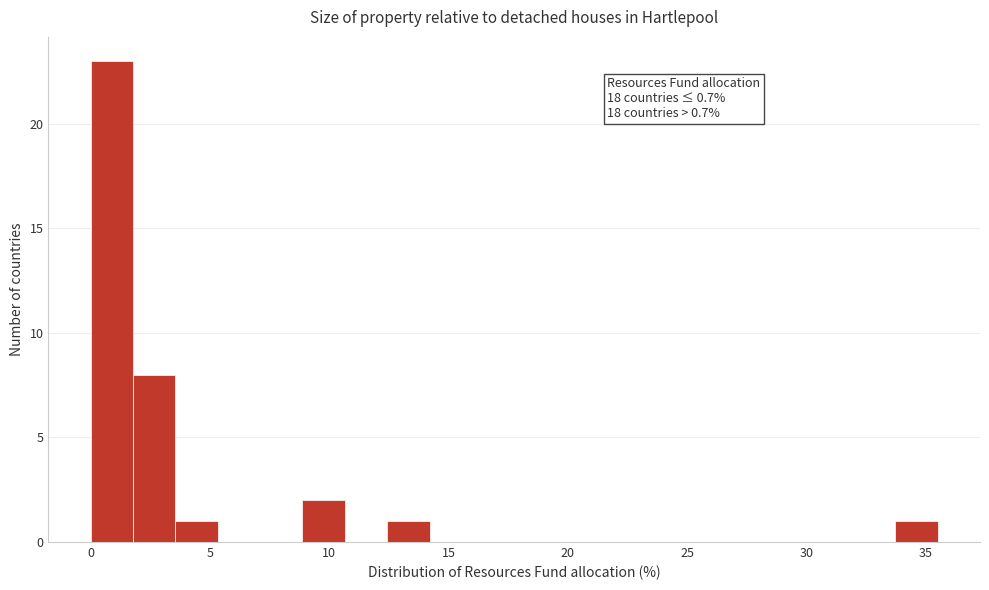

Read against the x-axis, roughly where is the centre of the tallest bar?

1.0